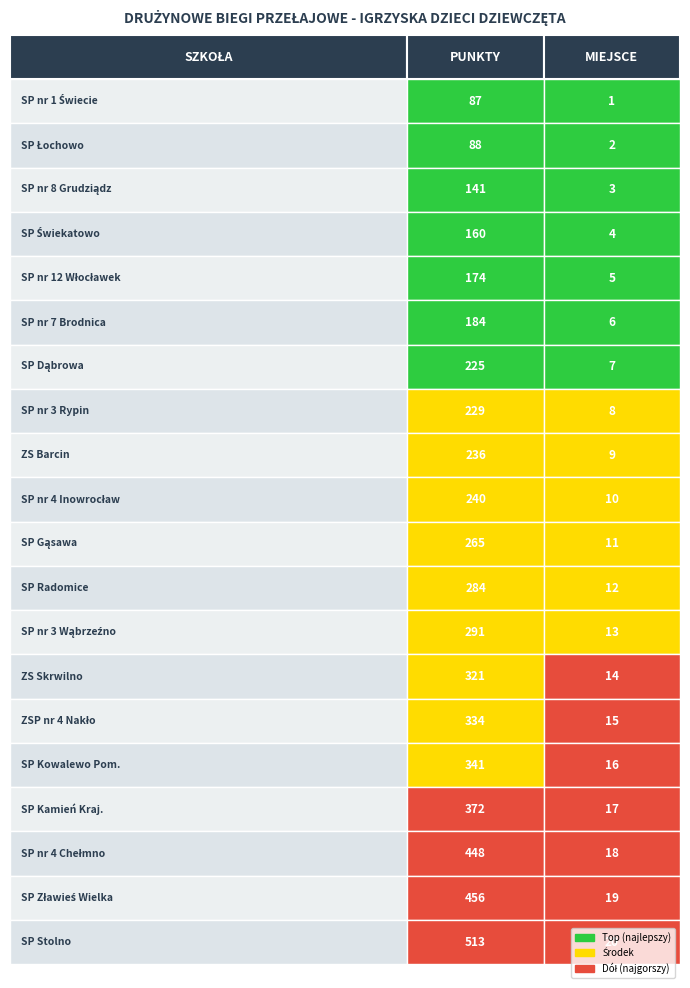

What is the sum of all punkty values?

5389